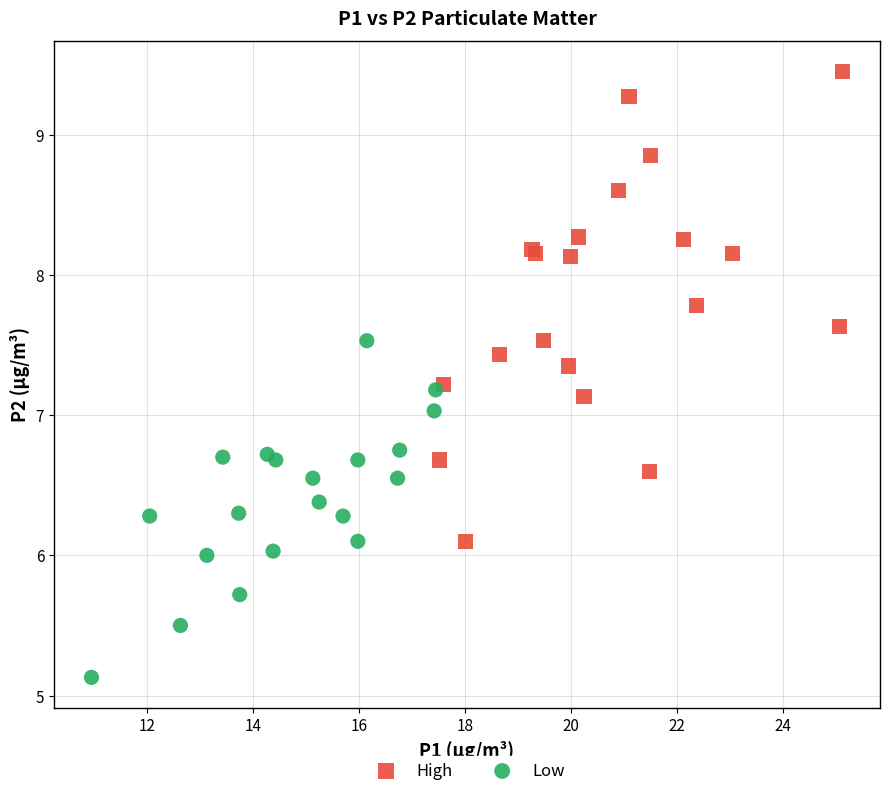

Which series reaches the minimum Y coordinate?

Low